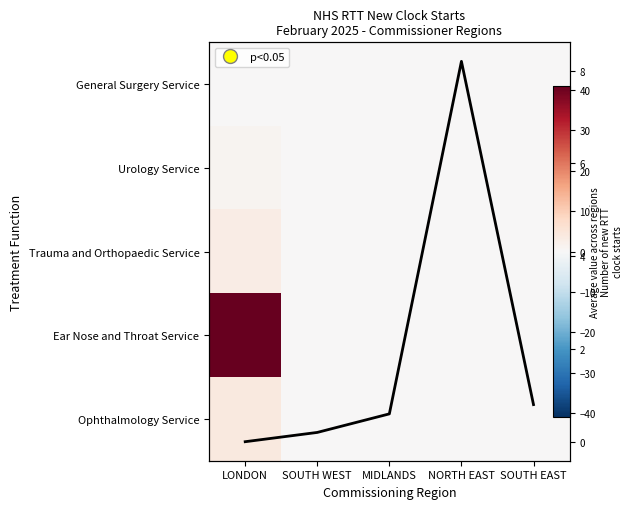

Which series has the widest spread of values?

Ear Nose and Throat Service